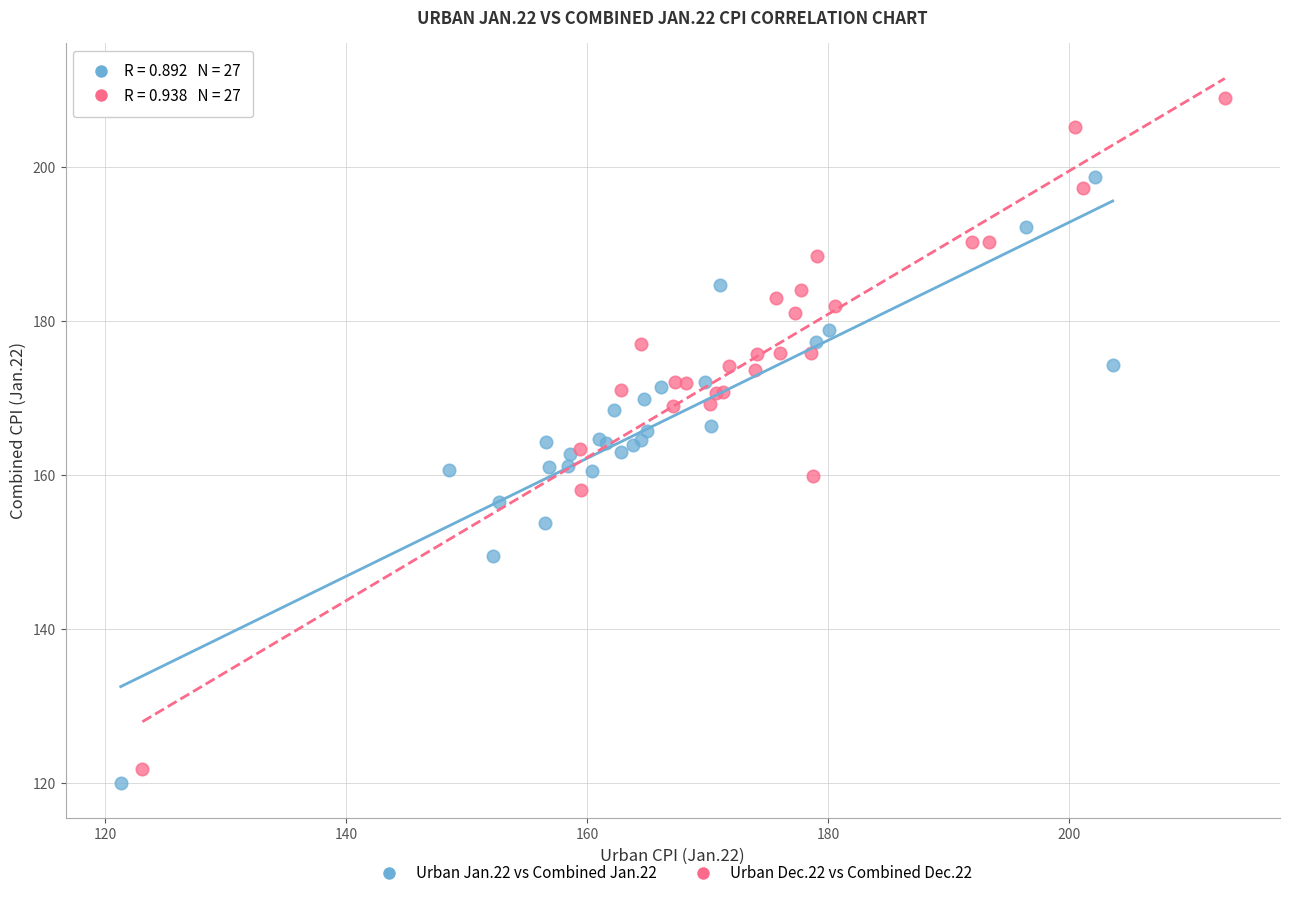

Which series has the largest Y range (max minus min)?

Urban Dec.22 vs Combined Dec.22